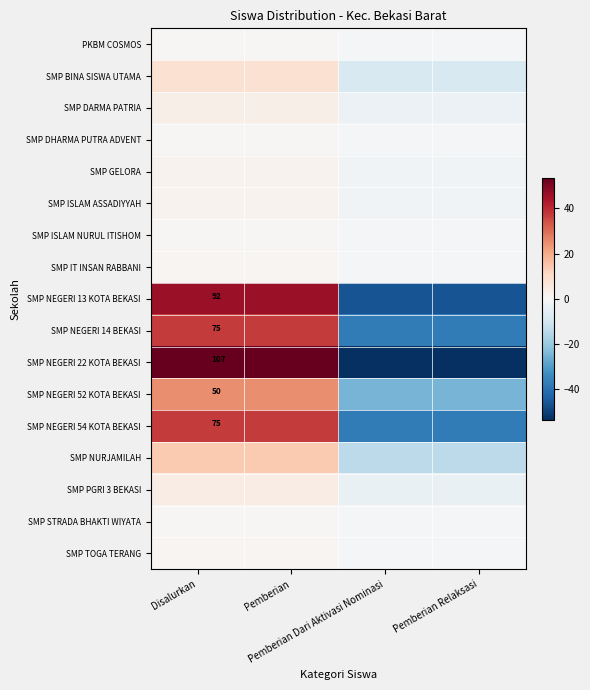

What is the sum of the SMP STRADA BHAKTI WIYATA values at Disalurkan and Pemberian?

1.0